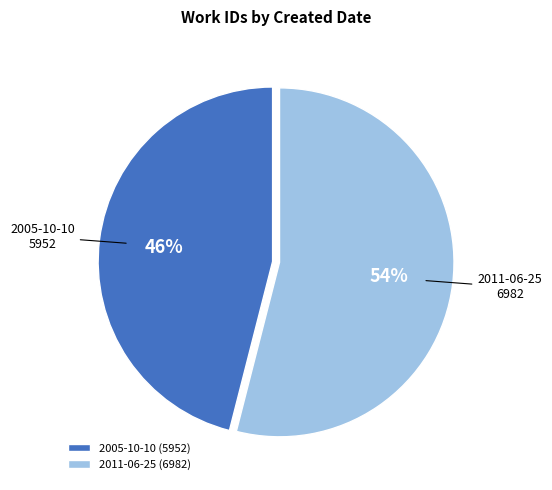

Approximately how many times larger is the value at 2005-10-10 compared to 2011-06-25?

0.9